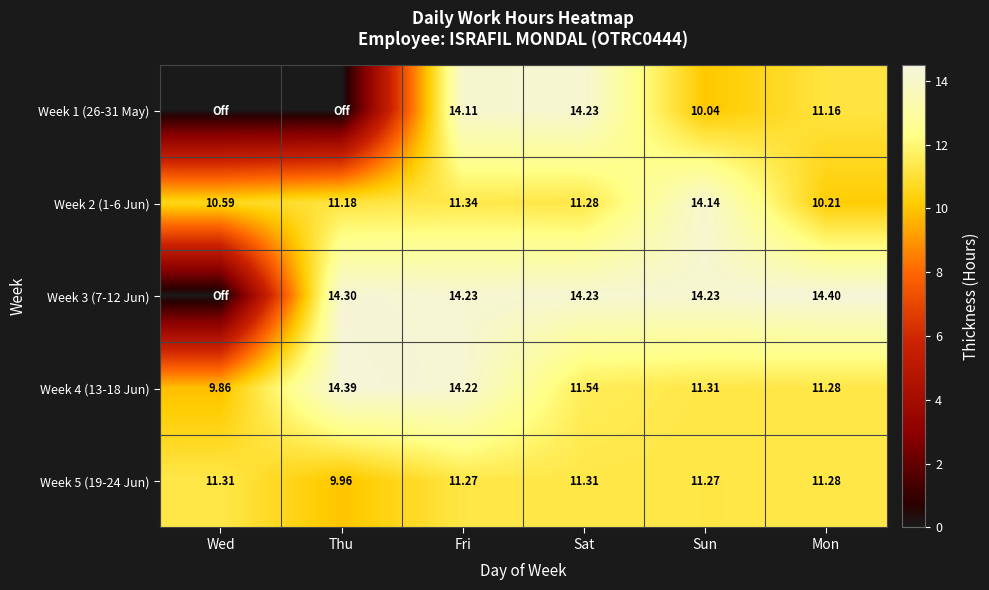

Which has a higher value, Sun or Sat?

Sat